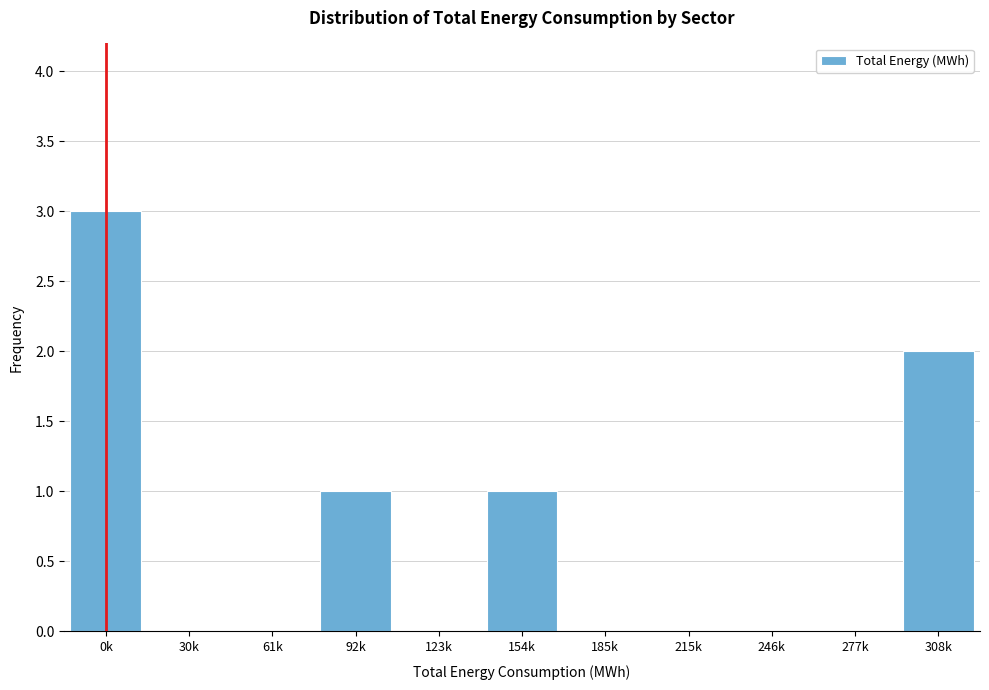

Reading left to right, what are all the values shown in this chart?

0k=3	30k=0	61k=0	92k=1	123k=0	154k=1	185k=0	215k=0	246k=0	277k=0	308k=2